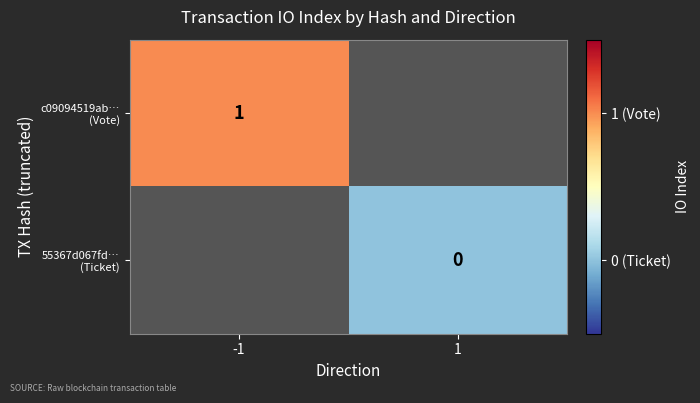

How many distinct data groups are displayed?

2